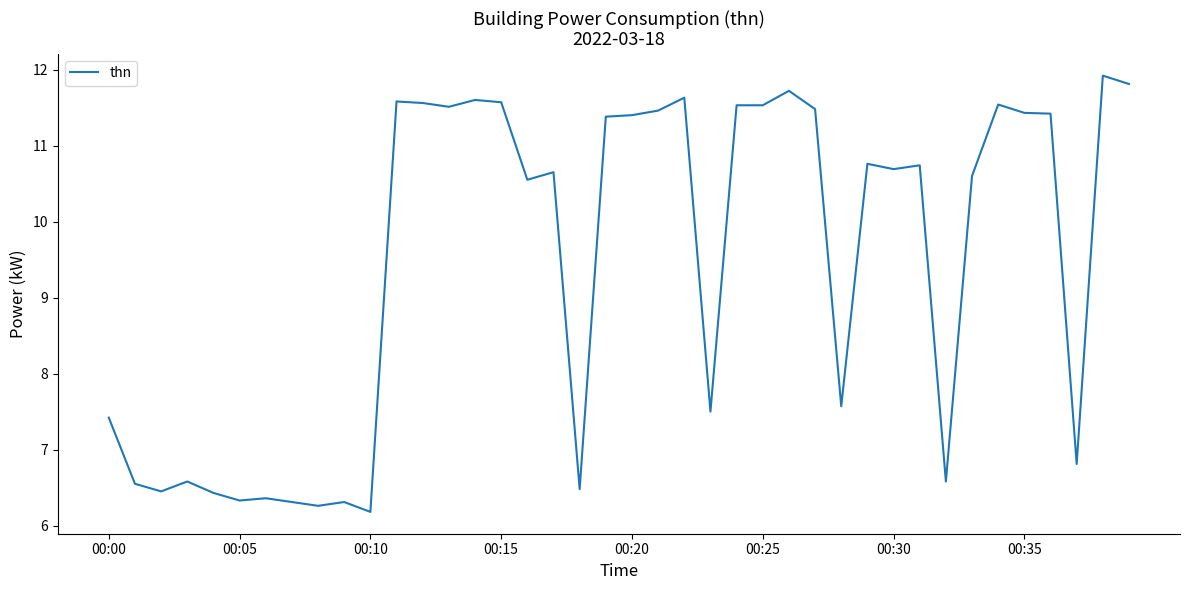

What is the smallest value displayed?

6.2